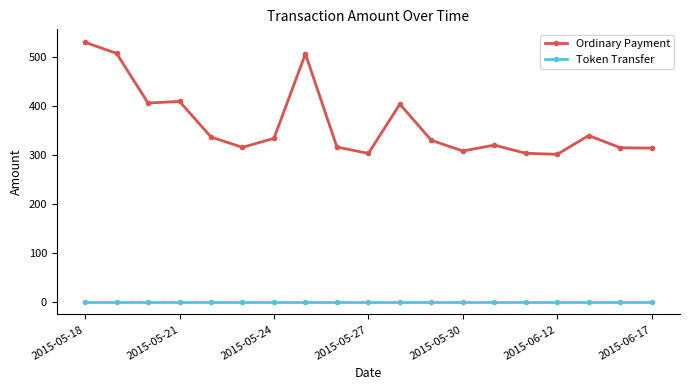

Rank the series by their maximum value, from highest to lowest.

Ordinary Payment, Token Transfer